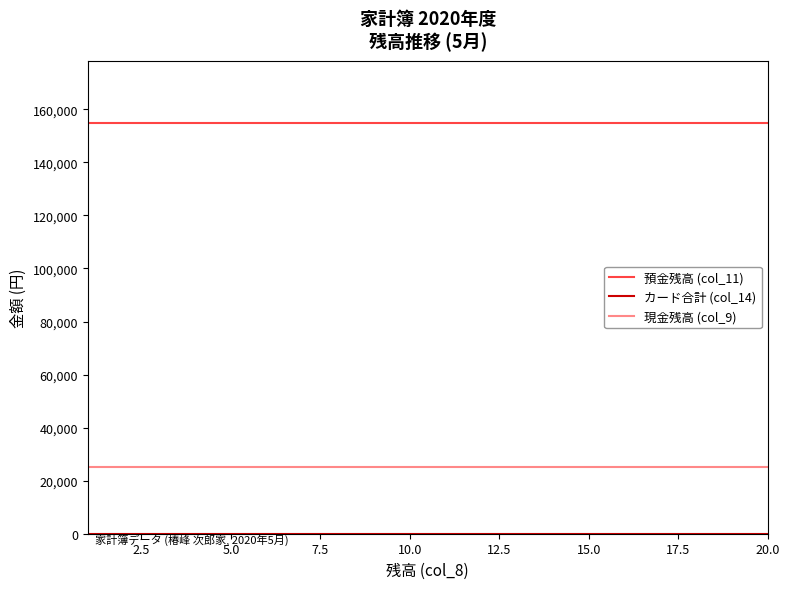

True or false: 預金残高 (col_11) and 現金残高 (col_9) cross at least once.

False